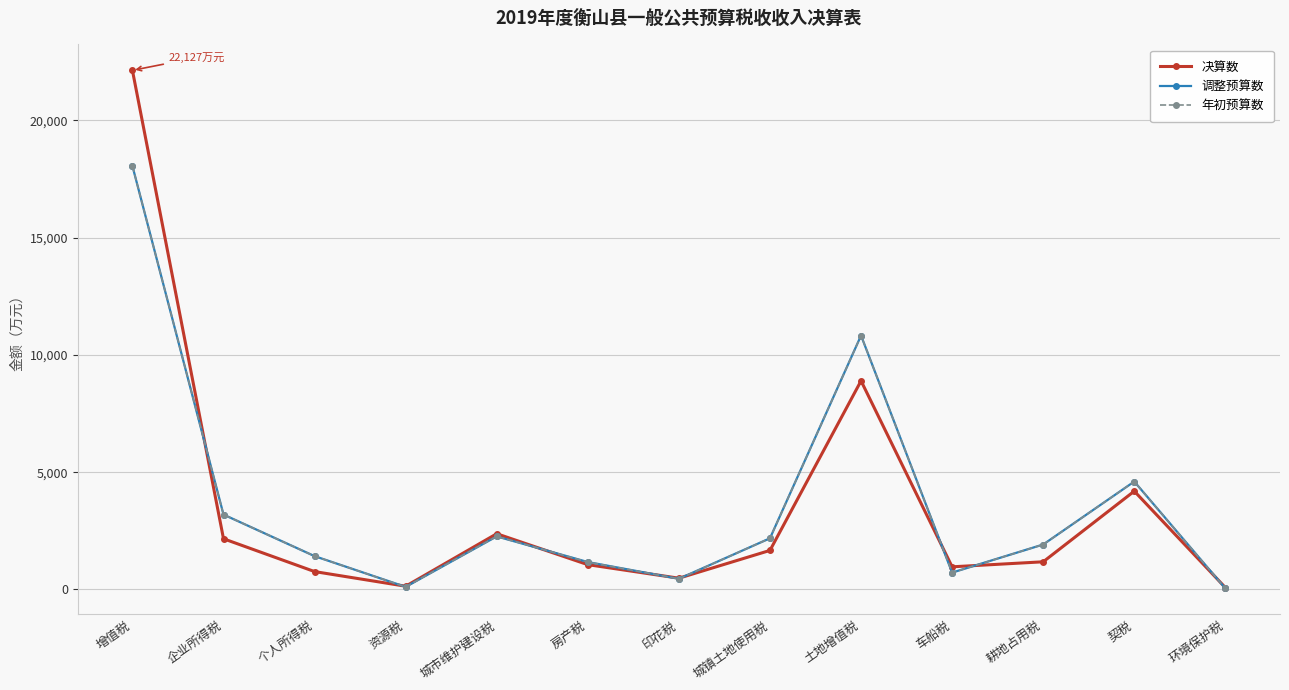

What is the total value across all series at 印花税?

1390